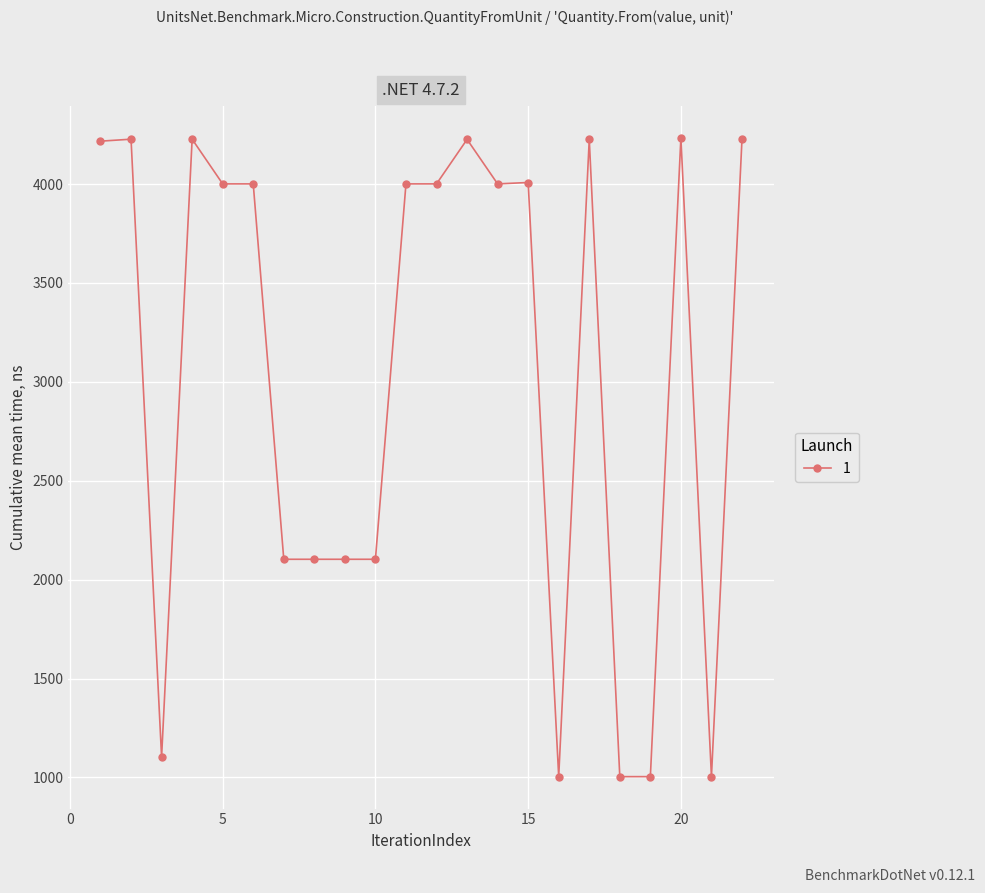

What is the greatest value displayed?

4234